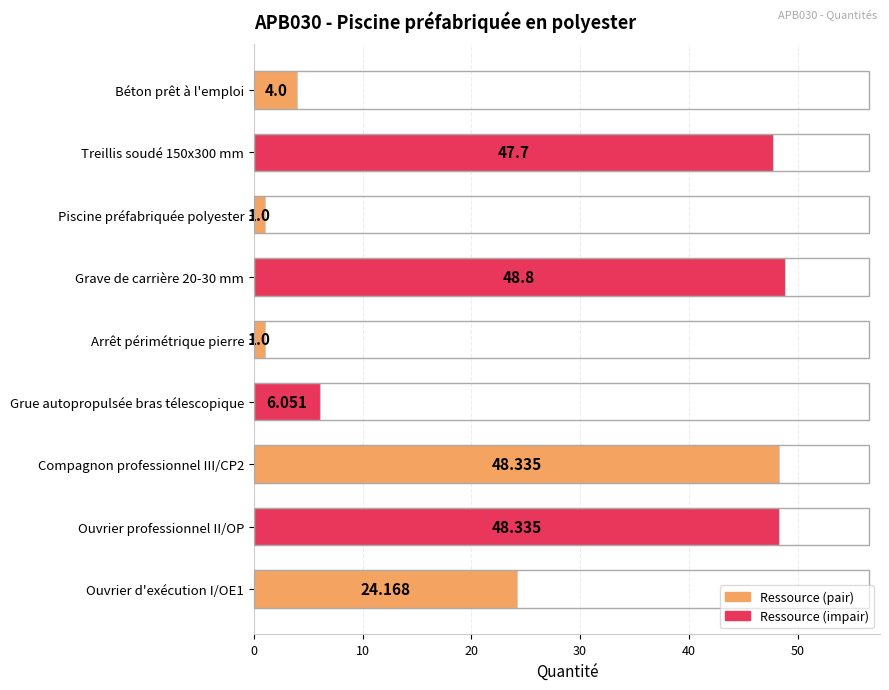

Which has a higher value, Ouvrier professionnel II/OP or Béton prêt à l'emploi?

Ouvrier professionnel II/OP